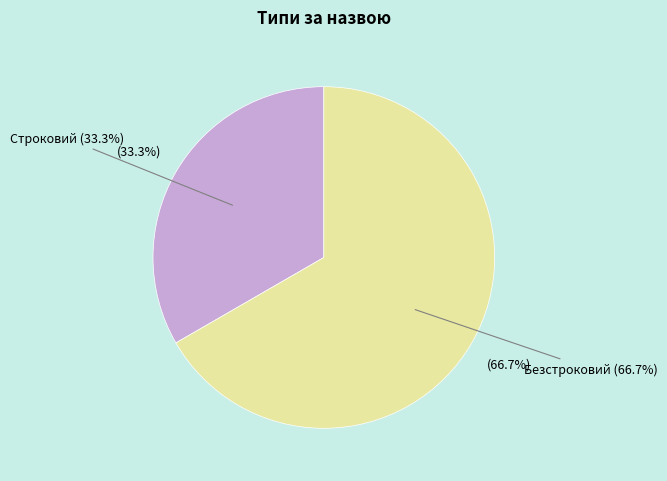

Rank the categories by value from lowest to highest.

Строковий, Безстроковий